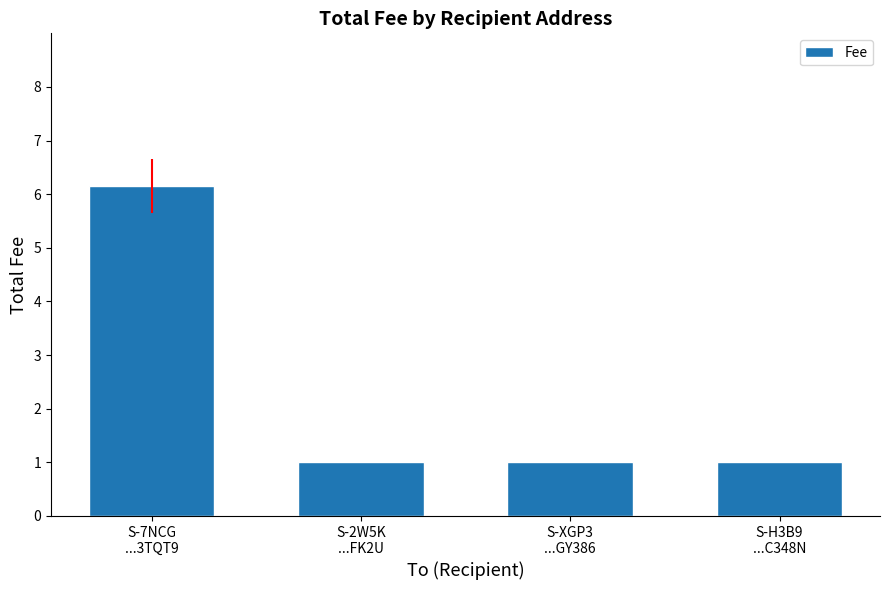

What is the value of the 2nd bar from the left?

1.0